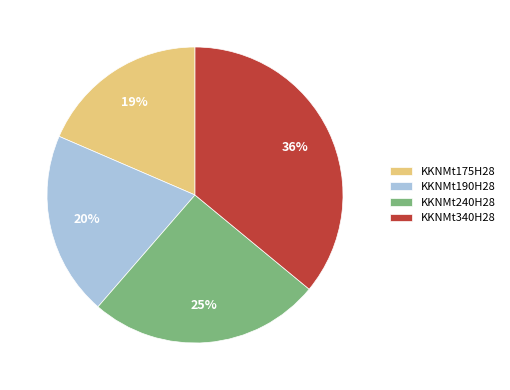

Count the number of slices in the pie.

4